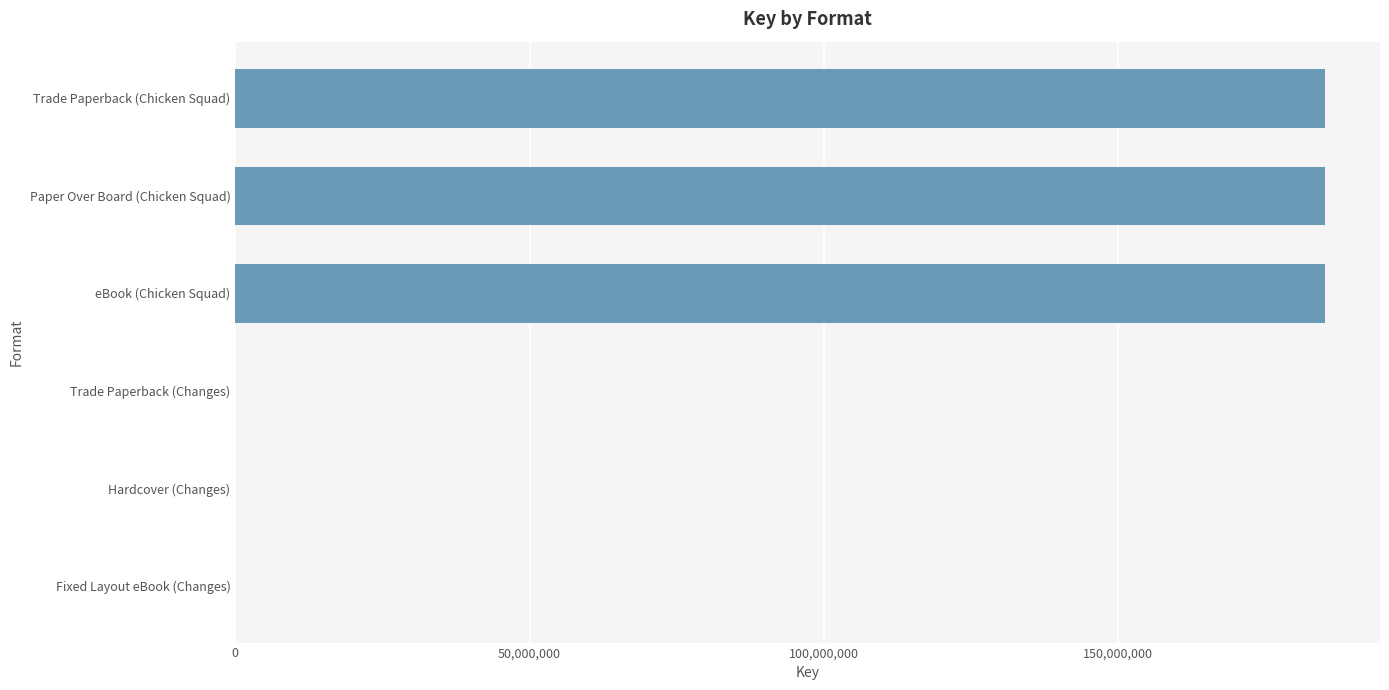

What is the sum of all values?

555811197